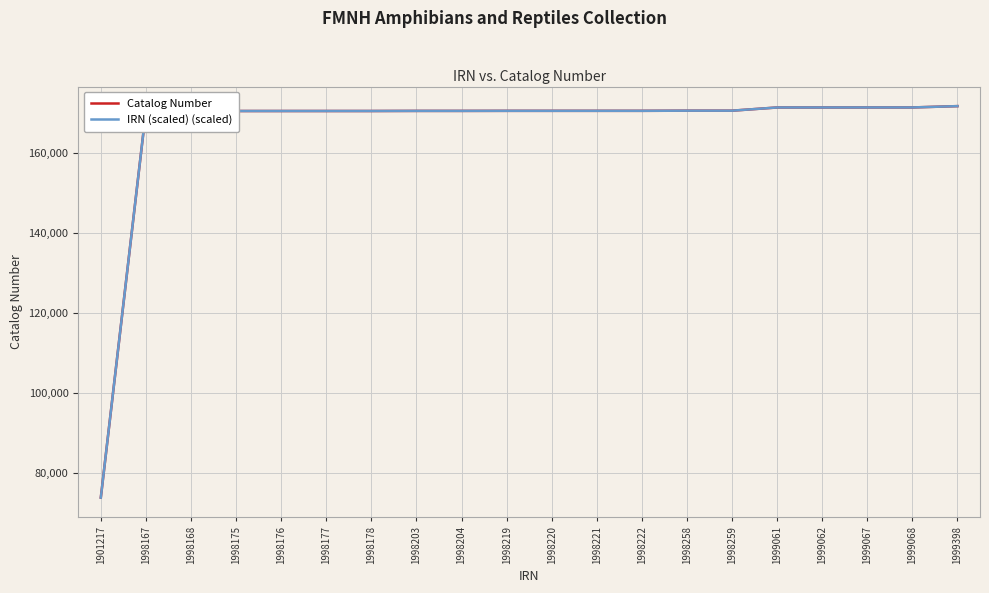

What is the spread (max minus min) of values at 1998219?

3.5